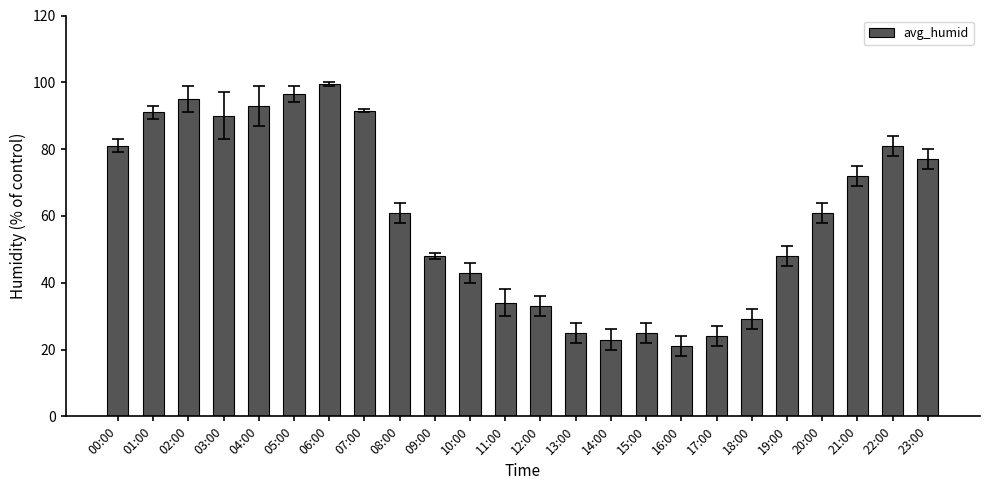

What position from the left is 15:00?

16